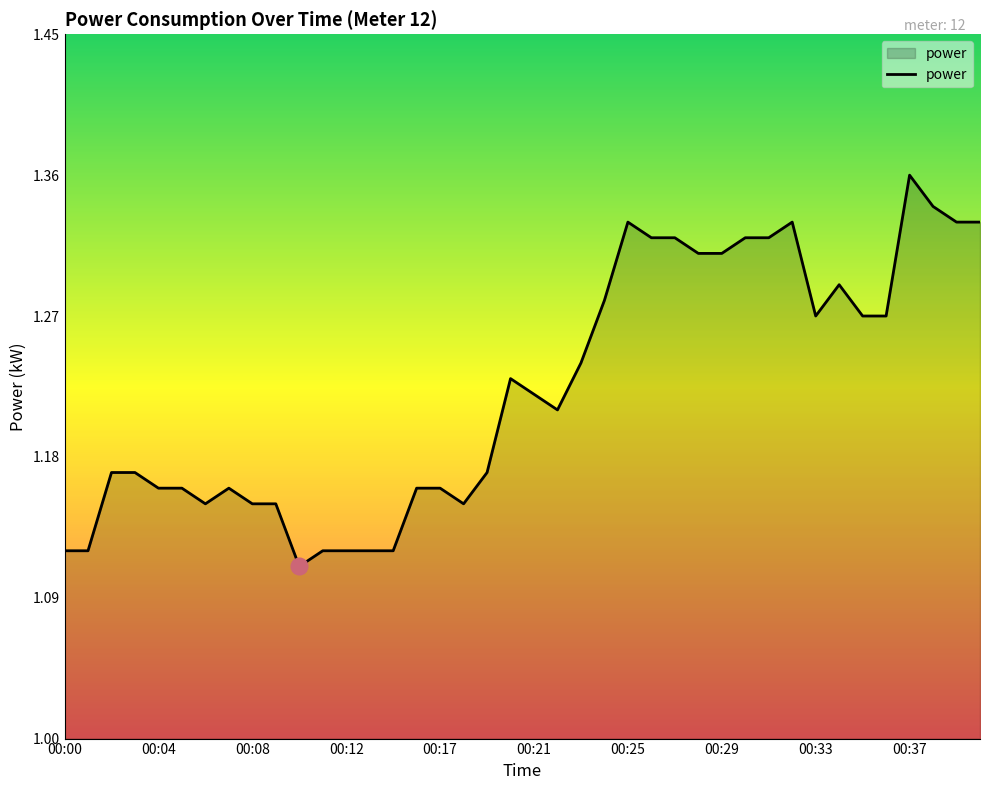

At which category does the chart reach its peak across all series?

00:37